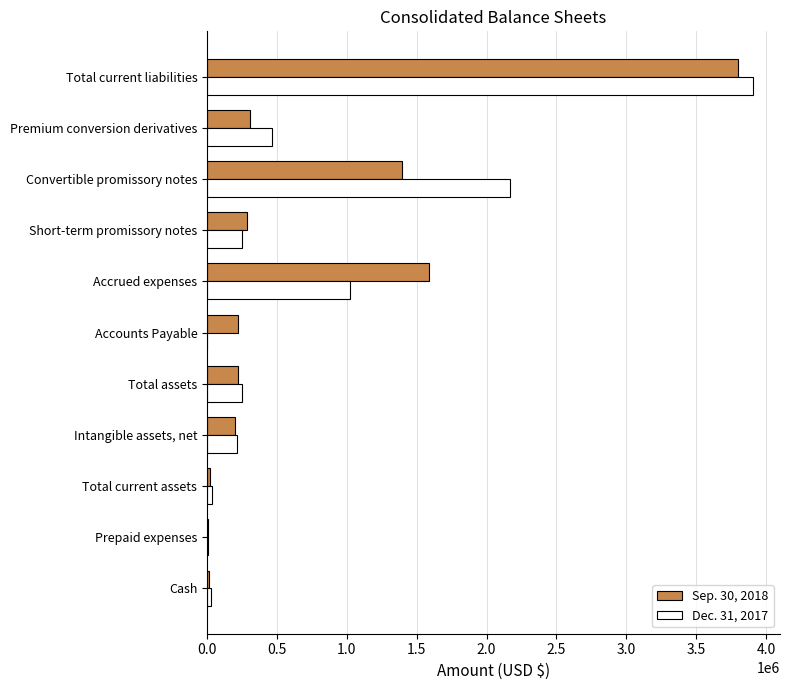

What is the total value across all series at Accrued expenses?

2612639